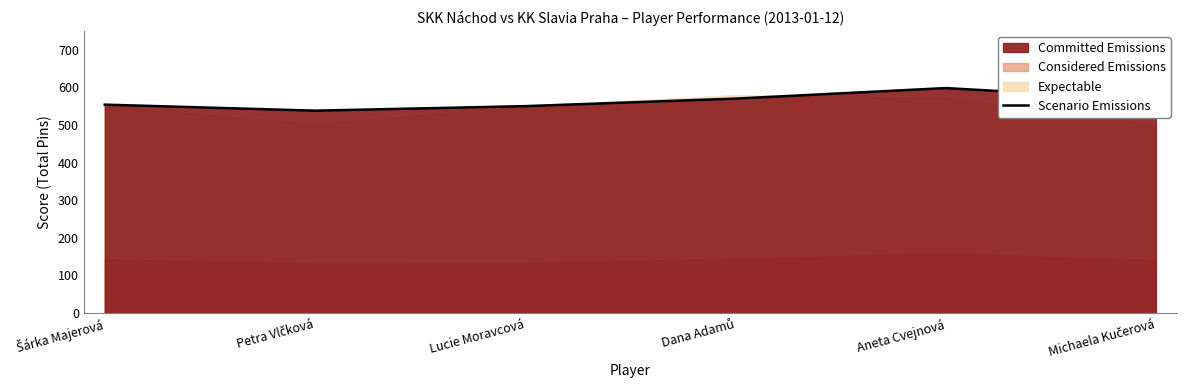

What is the average value?

563